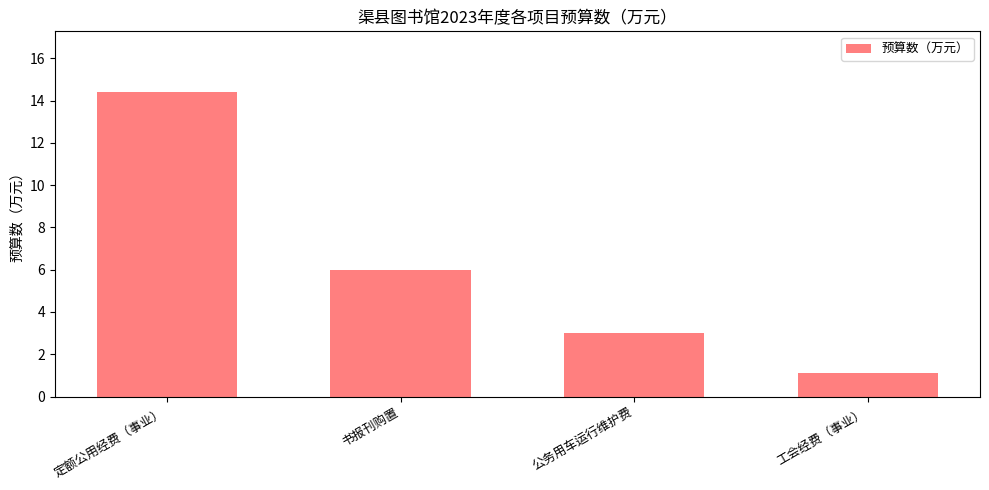

How many bars are there in total?

4